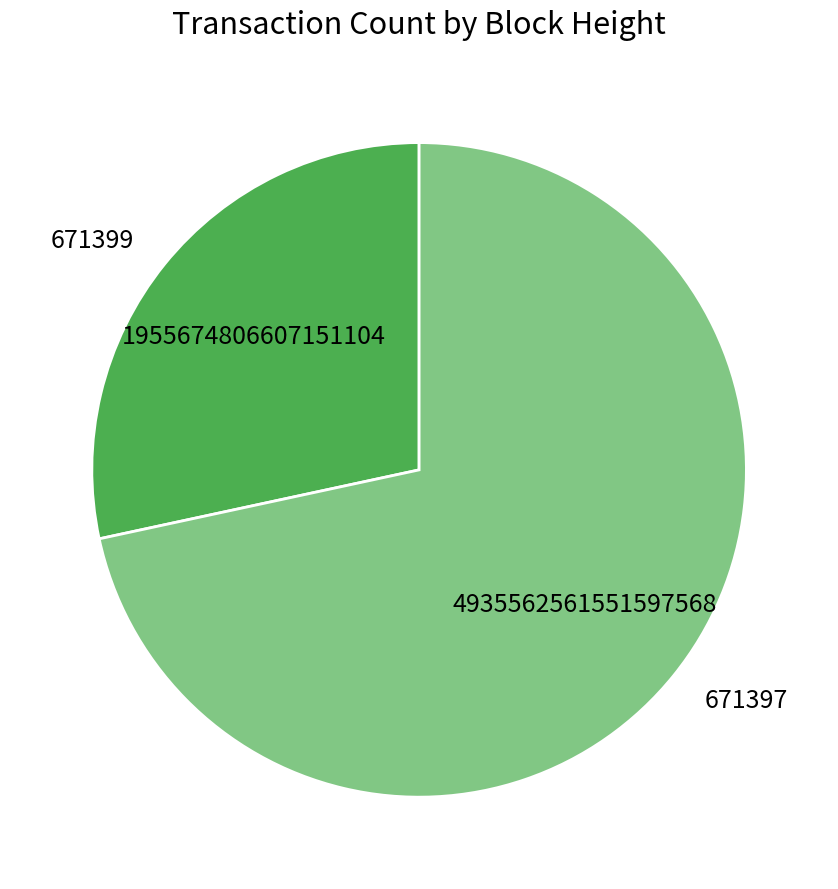

Which has a higher value, 671397 or 671399?

671397